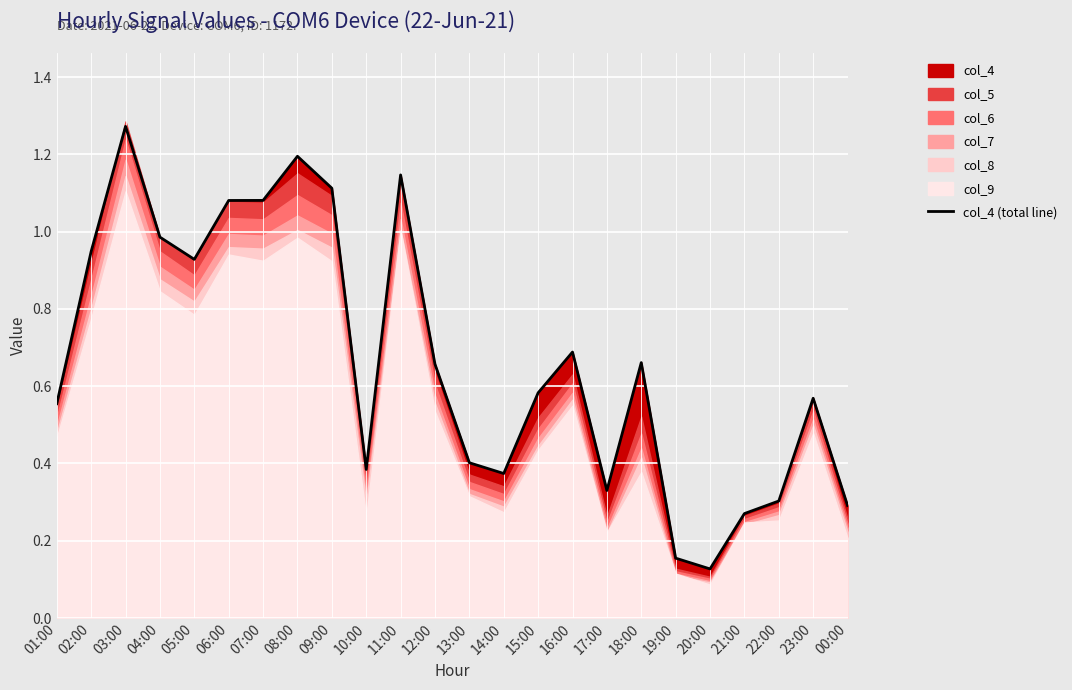

What is the label of the 6th point from the left?

06:00